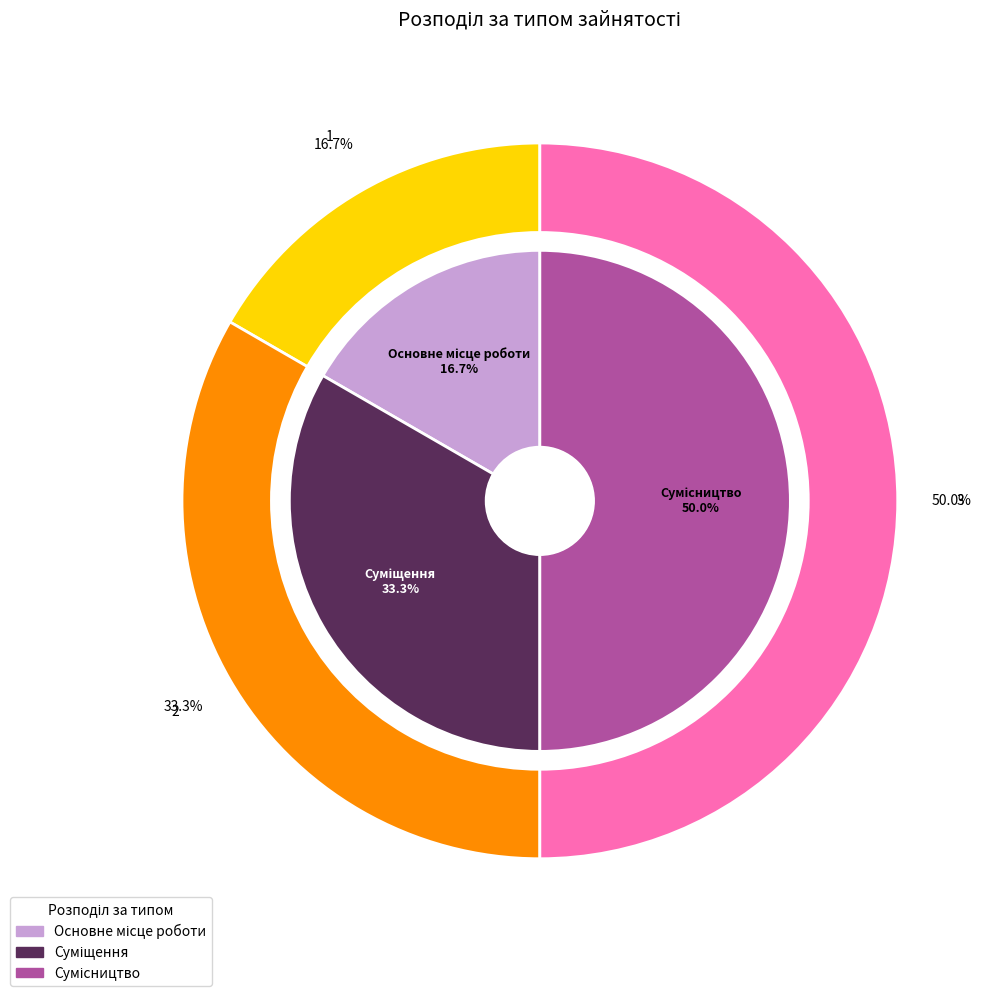

True or false: Сумісництво accounts for 50% of the total.

True